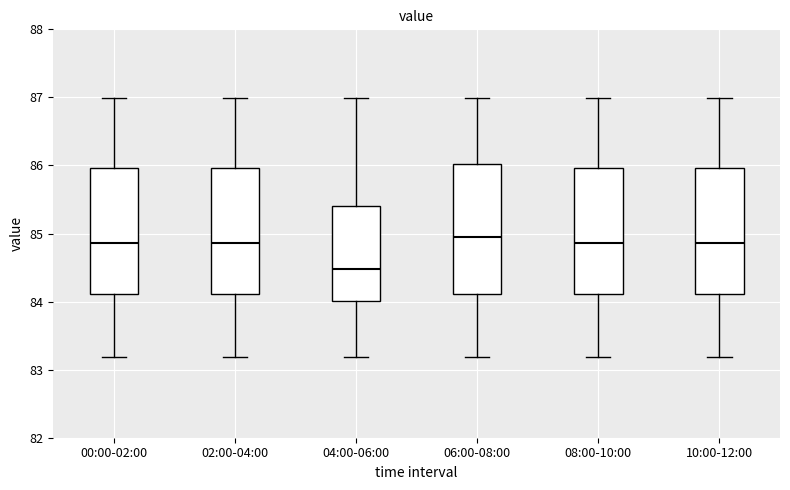

Reading left to right, read every box against the y-axis: the position of its median line, the range the box covers, and the ends of its whiskers. The values are not printed on the chart, so give them approximately, as read against the axis.

00:00-02:00: median 84.9, box 84.1 to 86.0, whiskers 83.2 to 87.0
02:00-04:00: median 84.9, box 84.1 to 86.0, whiskers 83.2 to 87.0
04:00-06:00: median 84.5, box 84.0 to 85.4, whiskers 83.2 to 87.0
06:00-08:00: median 85.0, box 84.1 to 86.0, whiskers 83.2 to 87.0
08:00-10:00: median 84.9, box 84.1 to 86.0, whiskers 83.2 to 87.0
10:00-12:00: median 84.9, box 84.1 to 86.0, whiskers 83.2 to 87.0